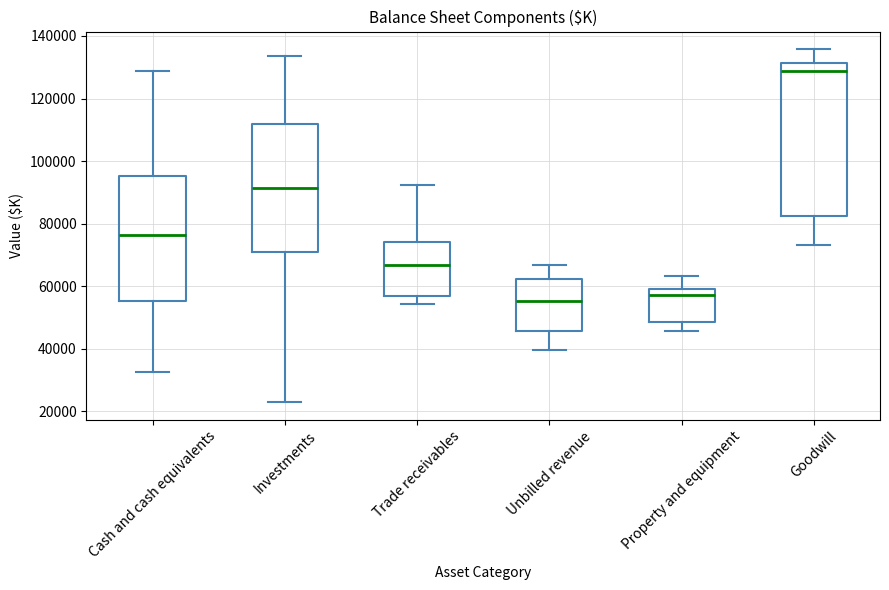

Where does the upper whisker of the box for Goodwill end on the y-axis? The values are not printed on the chart, so give them approximately, as read against the axis.

136000